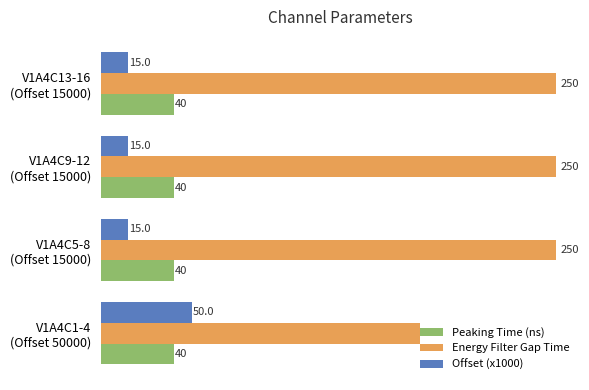

What is the average value of the Peaking Time (ns) series?

40